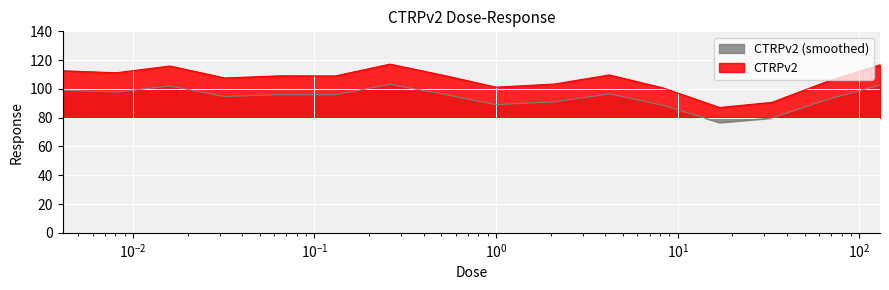

Rank the series by their average value, from lowest to highest.

CTRPv2 (smoothed), CTRPv2